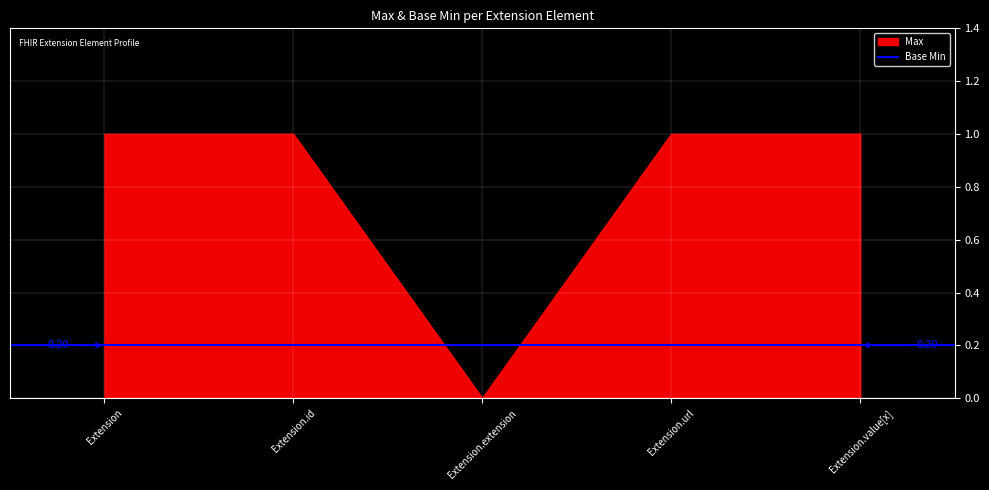

Reading right to left, what are all the values shown in this chart?

1	1	0	1	1